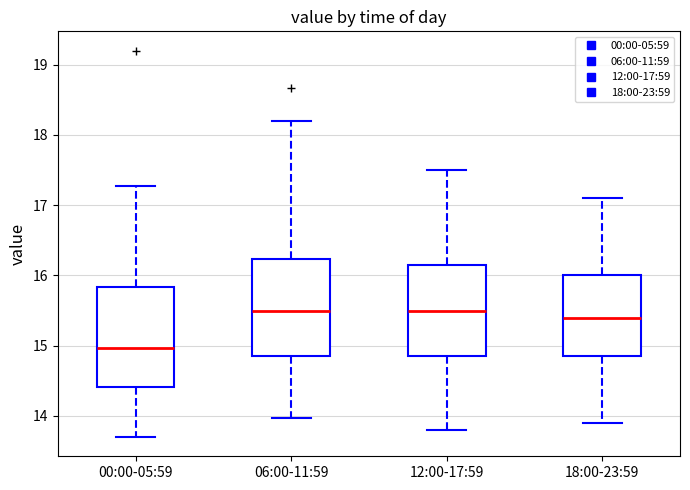

Reading left to right, transcribe this box plot: for each box, give where its median line is, the range the box spans, and where its two whiskers end, as read against the y-axis. The values are not printed on the chart, so give them approximately, as read against the axis.

00:00-05:59: median 15.0, box 14.4 to 15.8, whiskers 13.7 to 17.3
06:00-11:59: median 15.5, box 14.9 to 16.2, whiskers 14.0 to 18.2
12:00-17:59: median 15.5, box 14.9 to 16.2, whiskers 13.8 to 17.5
18:00-23:59: median 15.4, box 14.9 to 16.0, whiskers 13.9 to 17.1